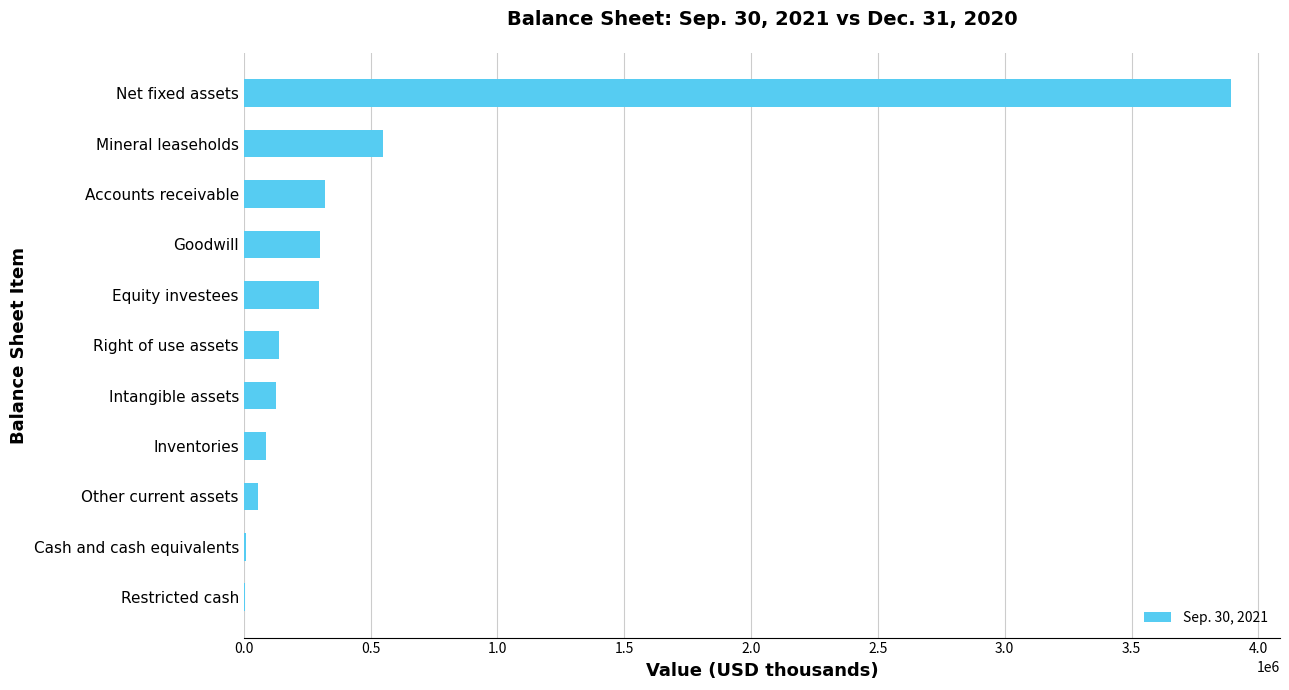

What is the sum of the values at Net fixed assets and Goodwill?

4192643